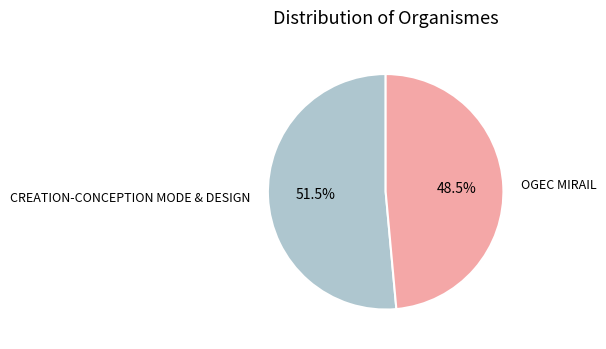

How many segments does this pie chart have?

2